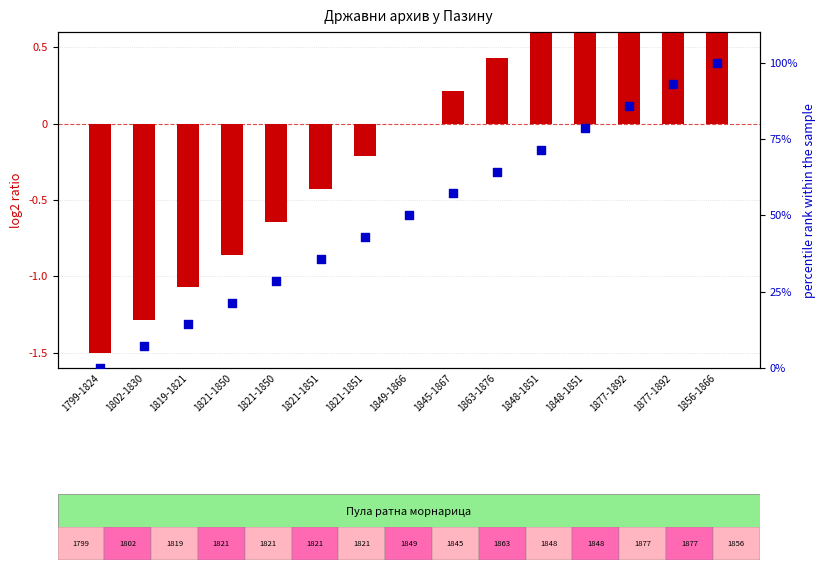

What is the total value across all series at 1821-1850?

20.6